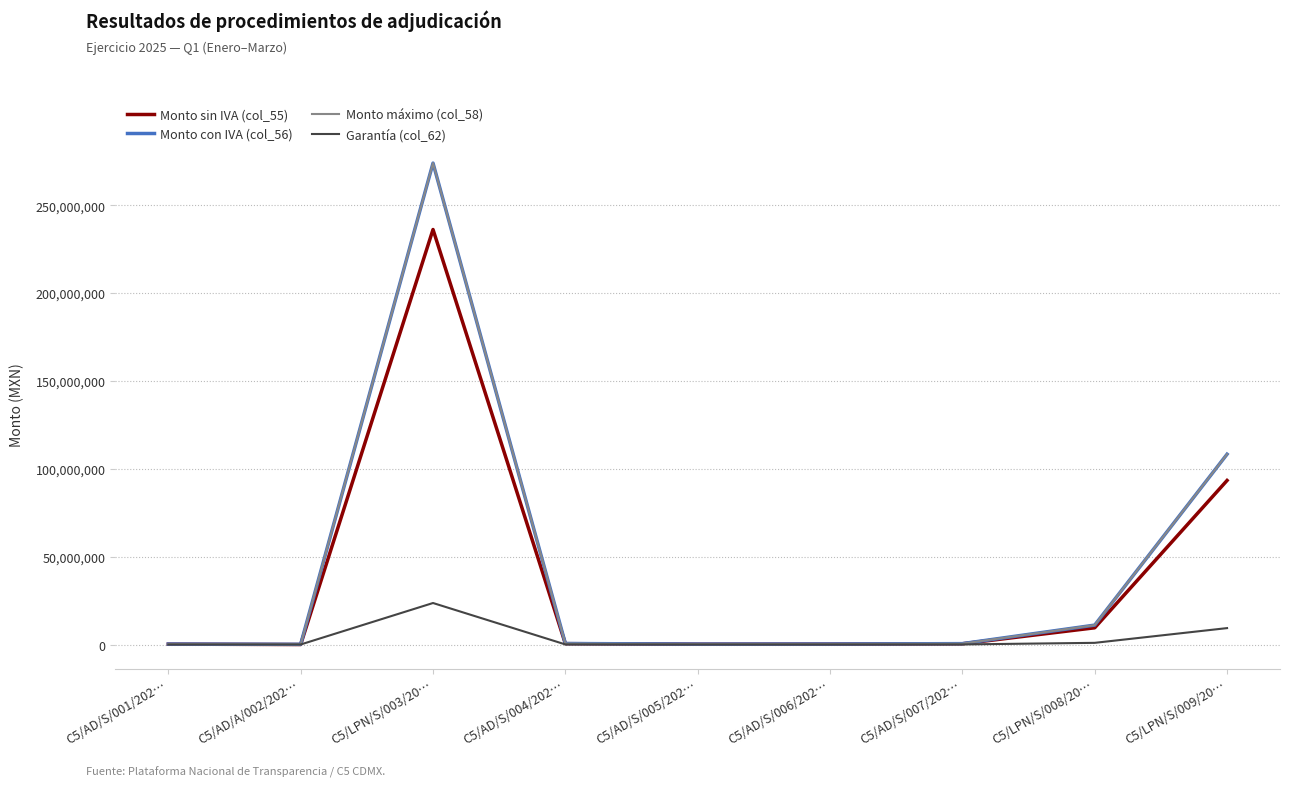

Which category has the highest value across all series?

C5/LPN/S/003/20…